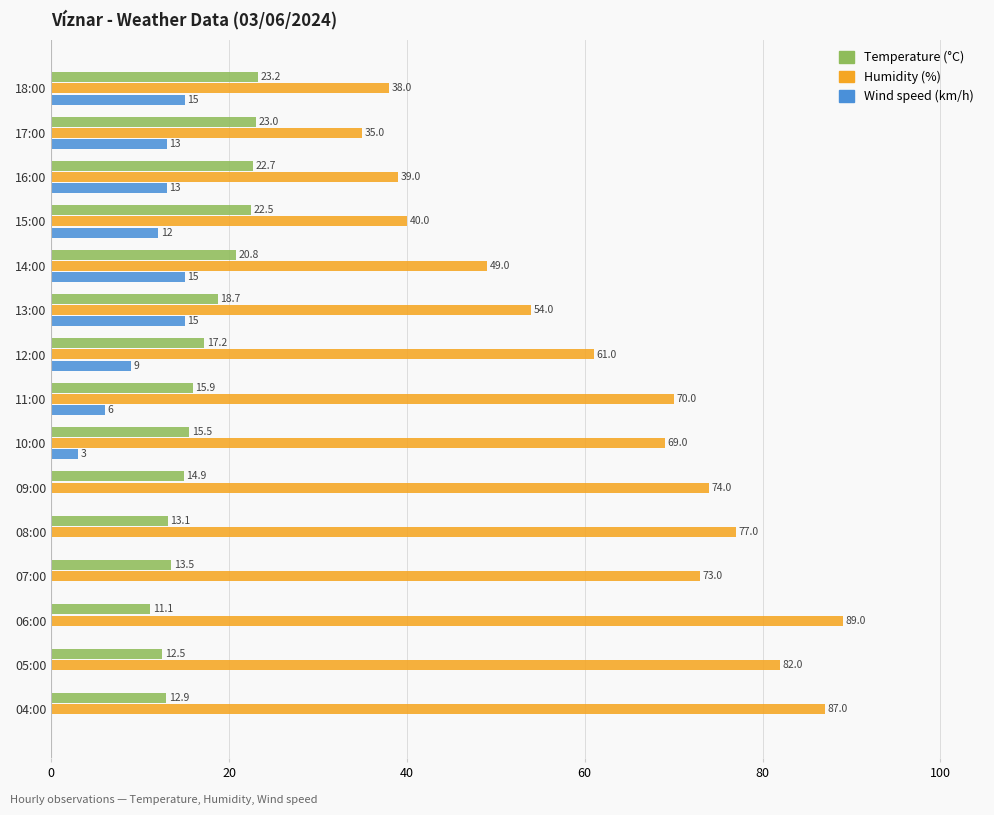

True or false: Temperature (°C) has a value of 8.0 at 14:00.

False